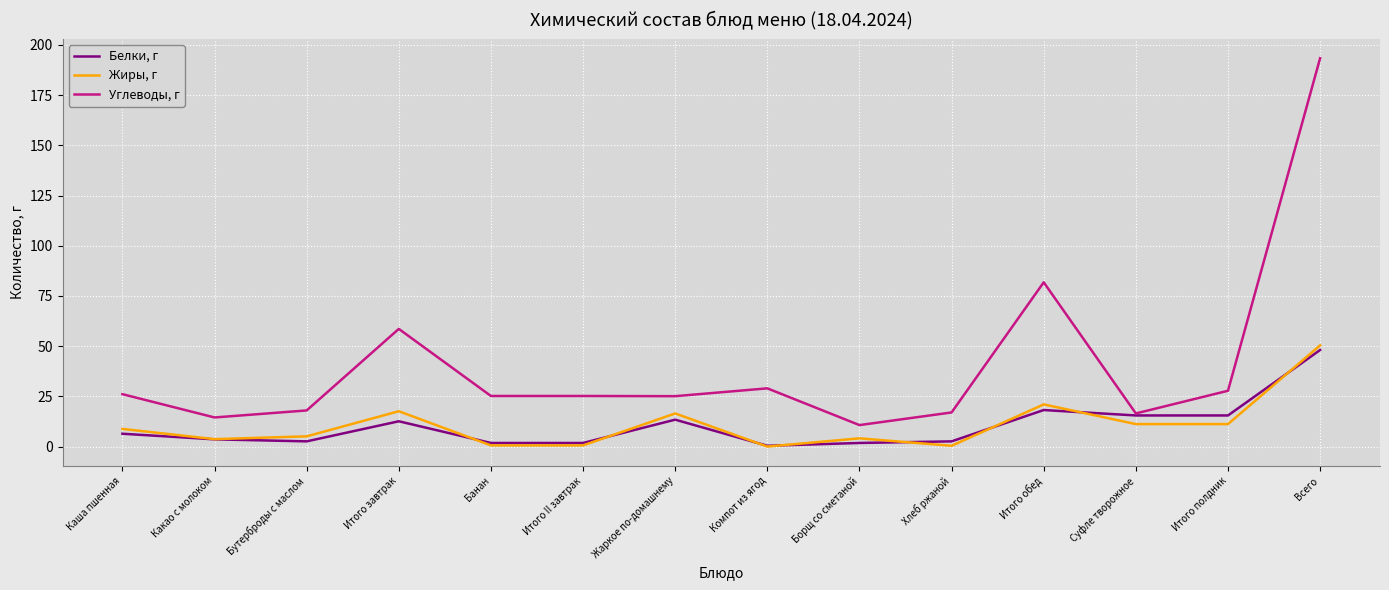

True or false: Углеводы, г and Жиры, г cross at least once.

False